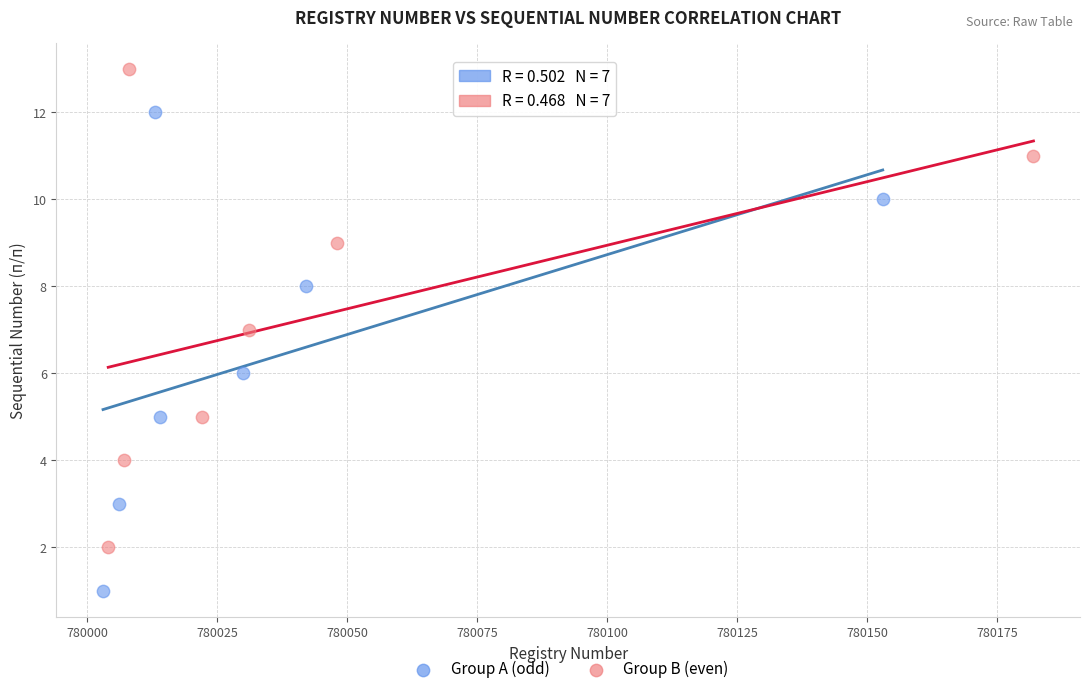

What are all the series names shown in the legend?

Group A (odd), Group B (even)